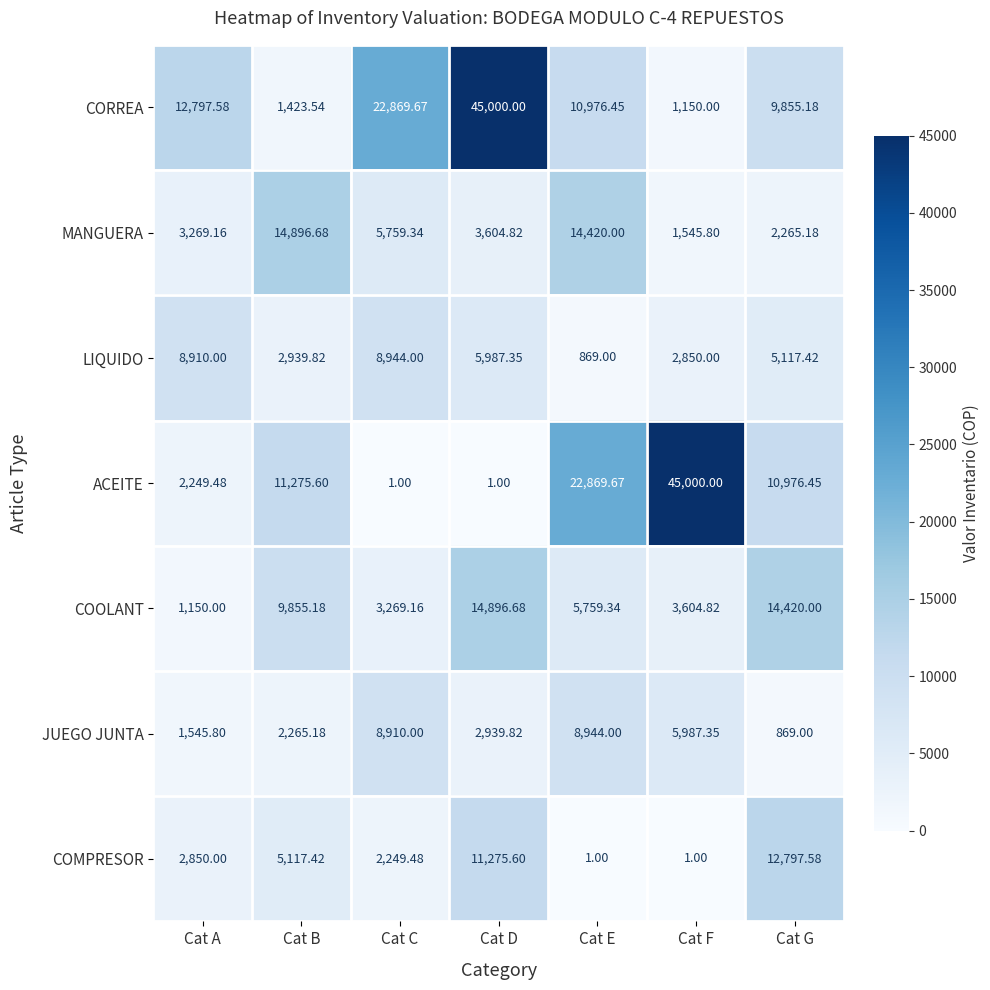

Where does the CORREA series first go above 10976?

Cat A